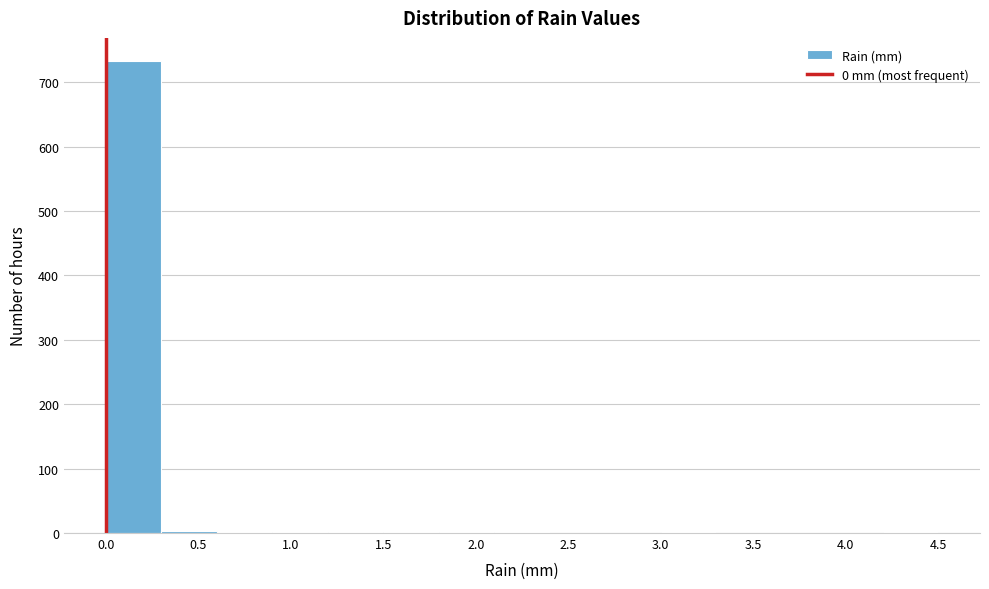

How tall is the bar that spans 0.0 to 0.3 on the x-axis? The values are not printed on the chart, so give them approximately, as read against the axis.

730